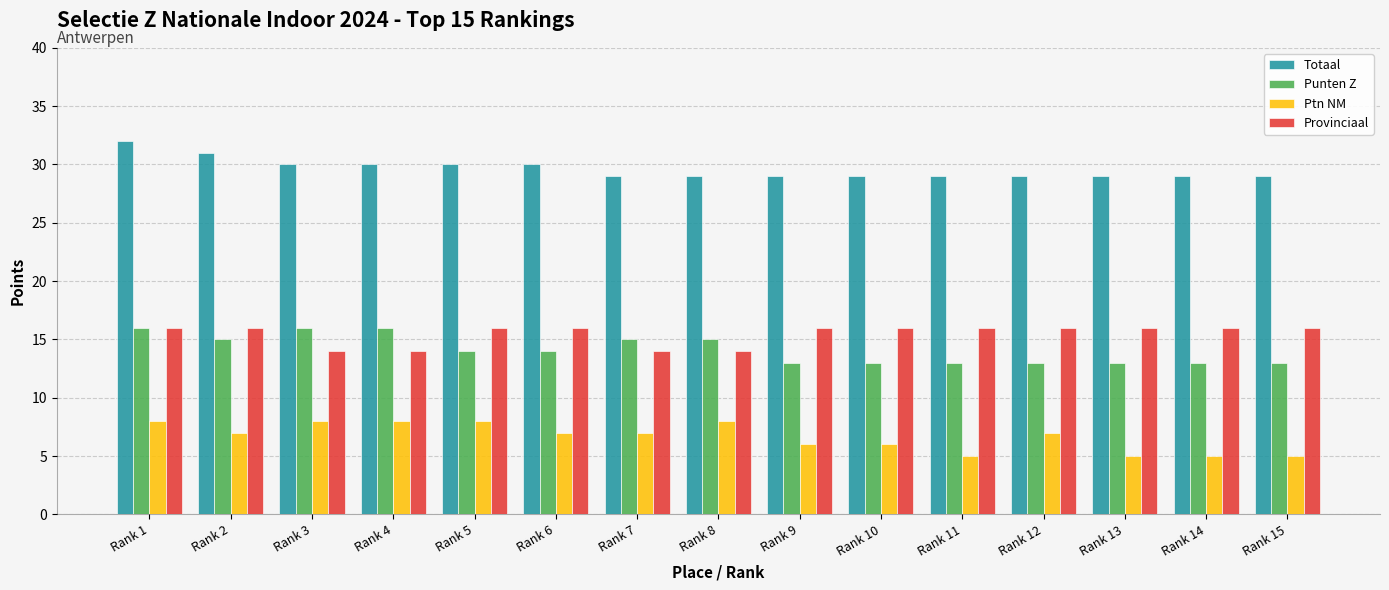

What is the total value across all series at Rank 9?

64